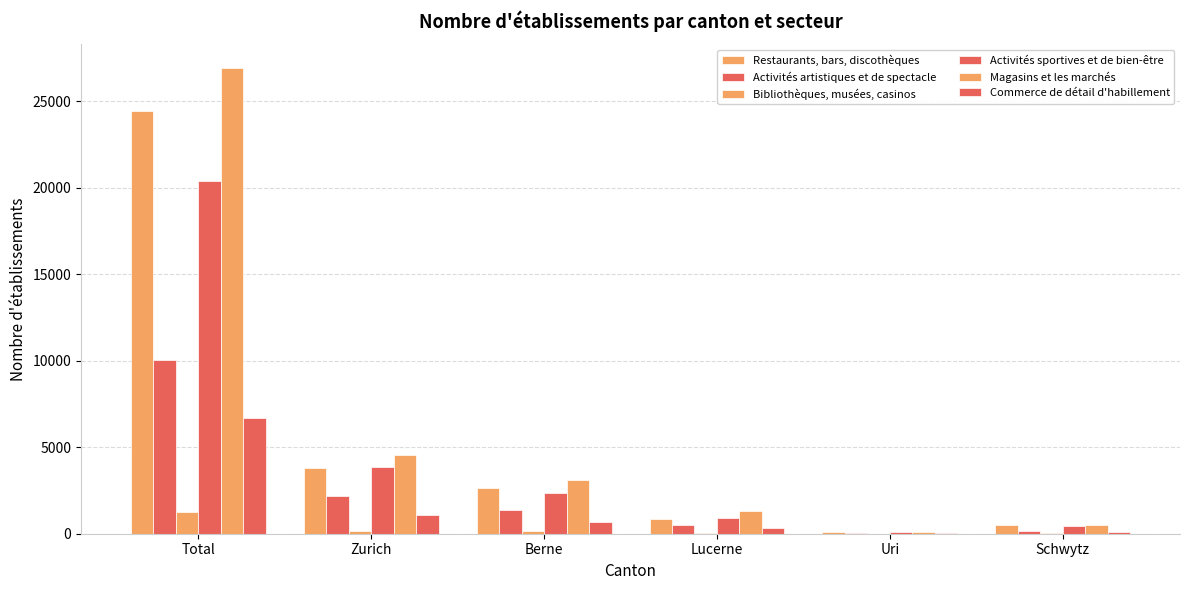

What is the value of the Restaurants, bars, discothèques bar at the 4th from the left?

876